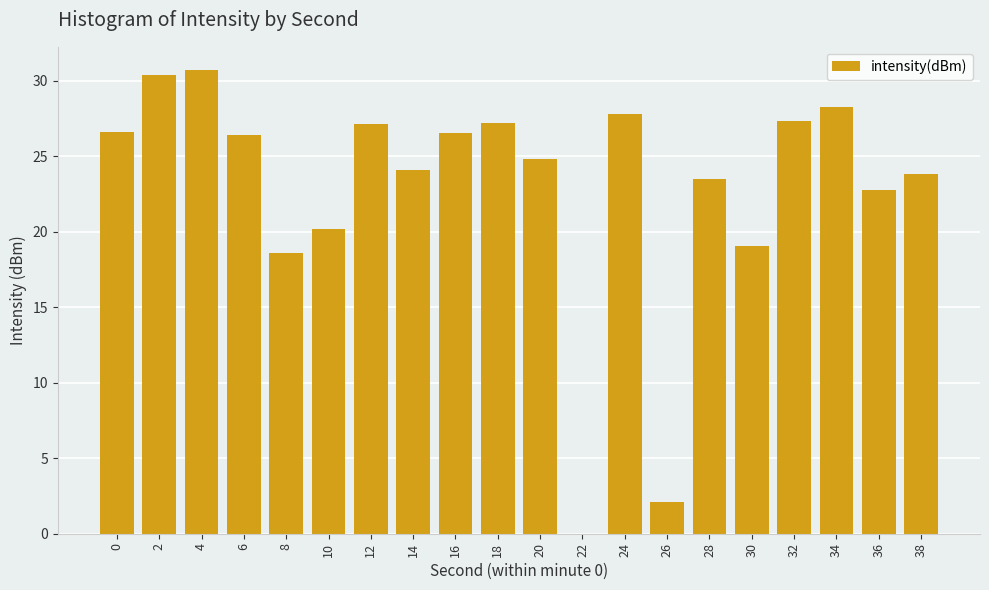

Is it true that the value at 18 is 44.0?

False